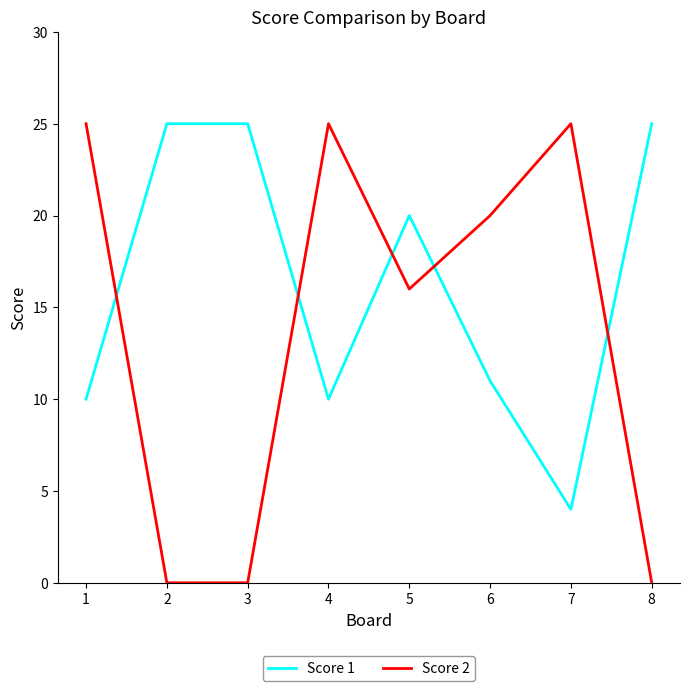

Which series ends up on top after the final intersection of Score 2 and Score 1?

Score 1